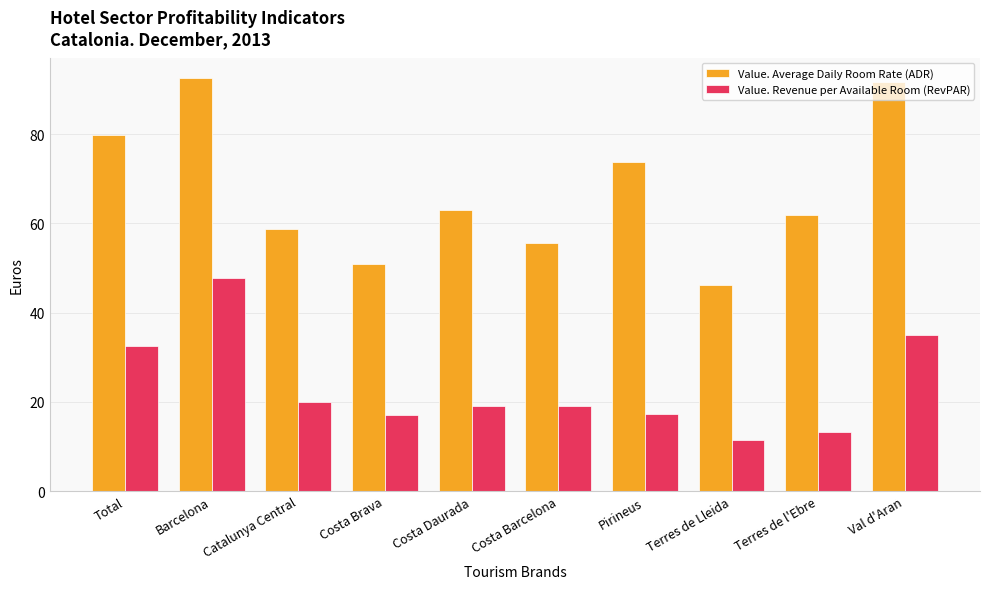

Which label corresponds to the smallest value in the chart?

Terres de Lleida